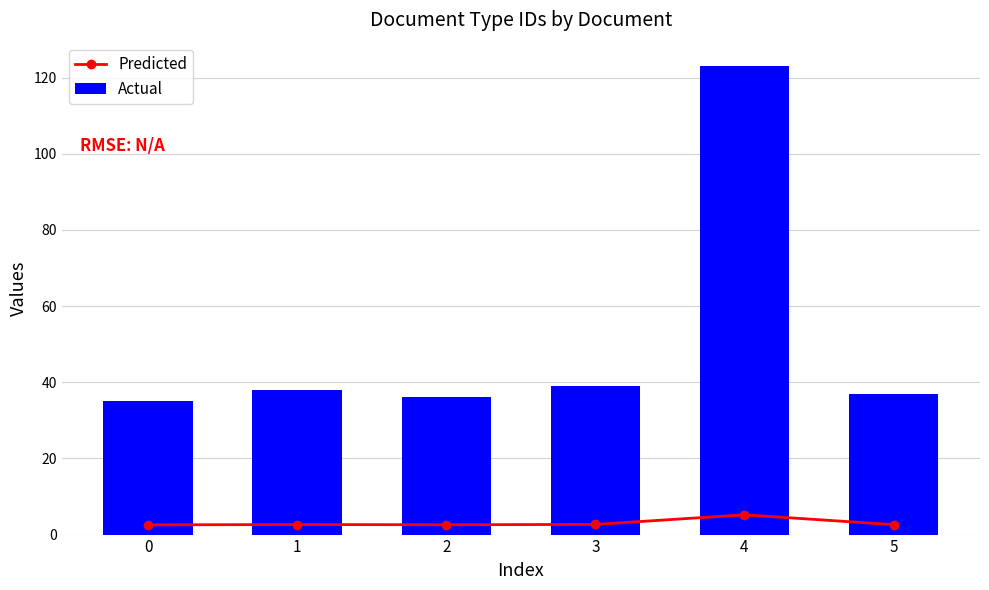

Reading right to left, transcribe all the data shown in this chart.

Predicted: 5=2.6	4=5.2	3=2.7	2=2.6	1=2.6	0=2.5
Actual: 5=37.0	4=123.0	3=39.0	2=36.0	1=38.0	0=35.0